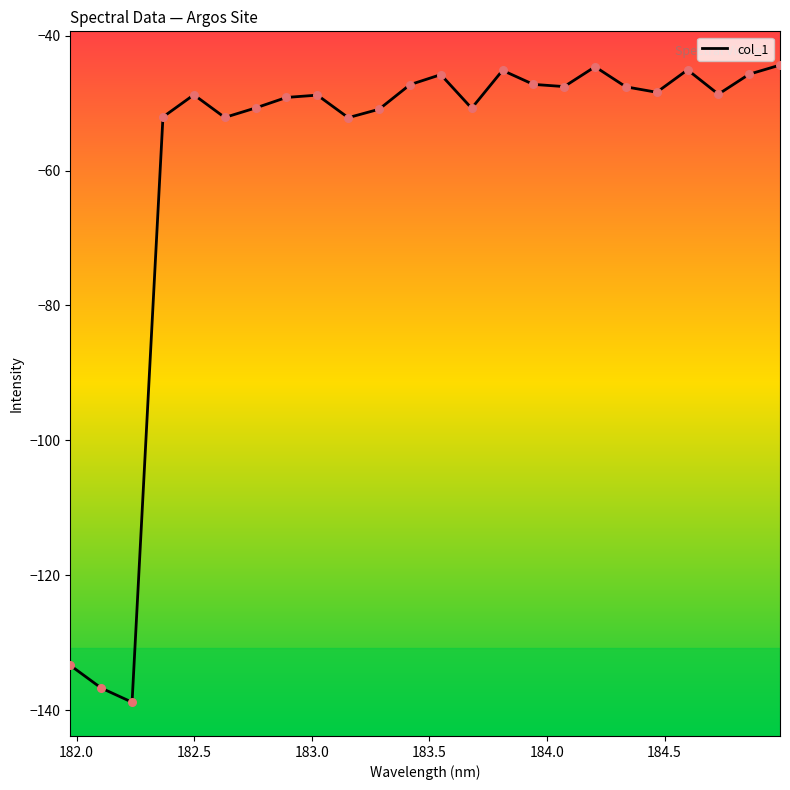

What is the maximum value shown in the chart?

-44.4